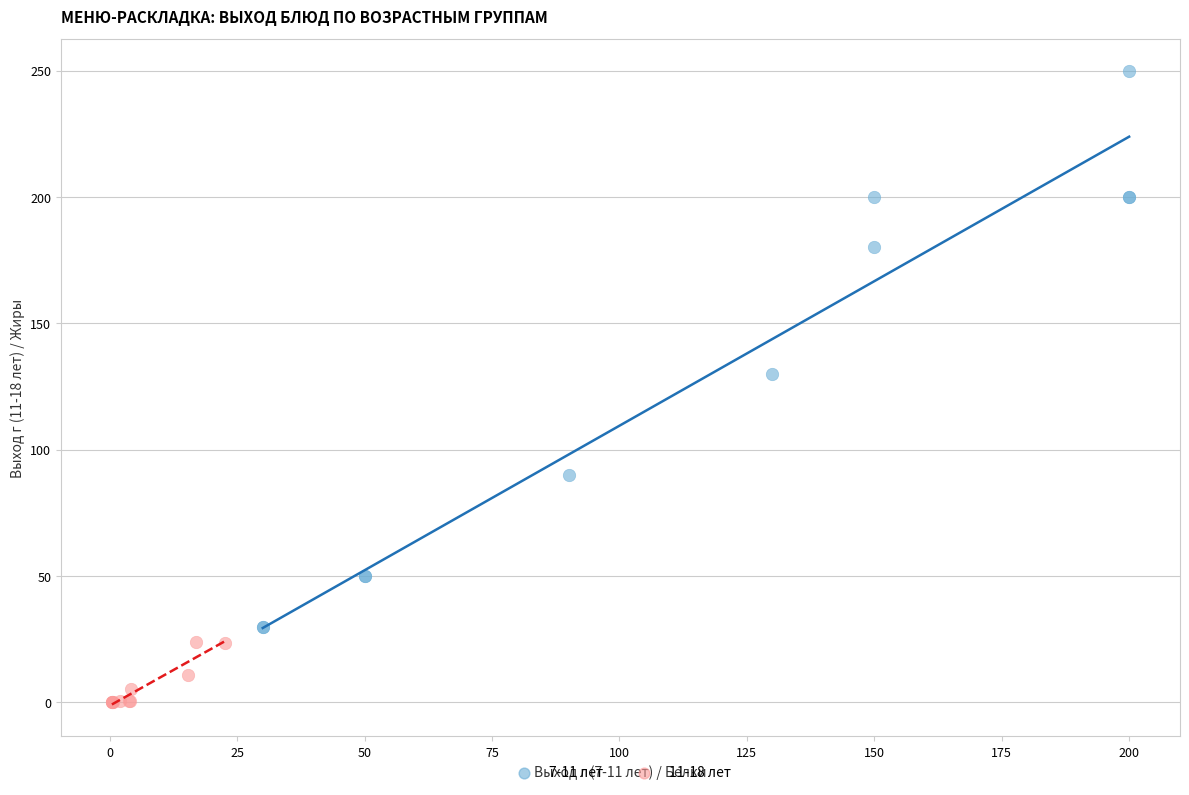

Which series reaches the maximum Y coordinate?

7-11 лет